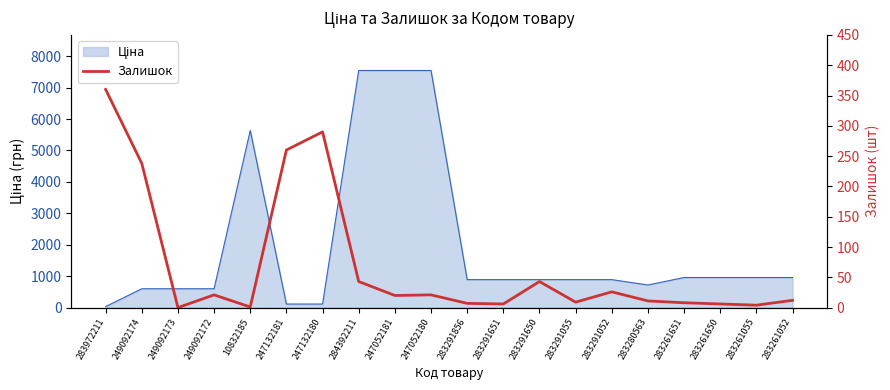

Reading left to right, what are all the values shown in this chart?

283972211=360	249092174=238	249092173=0	249092172=21	10832185=1	247132181=260	247132180=290	284392211=43	247052181=20	247052180=21	283291856=7	283291651=6	283291650=43	283291055=9	283291052=26	283280563=11	283261651=8	283261650=6	283261055=4	283261052=12